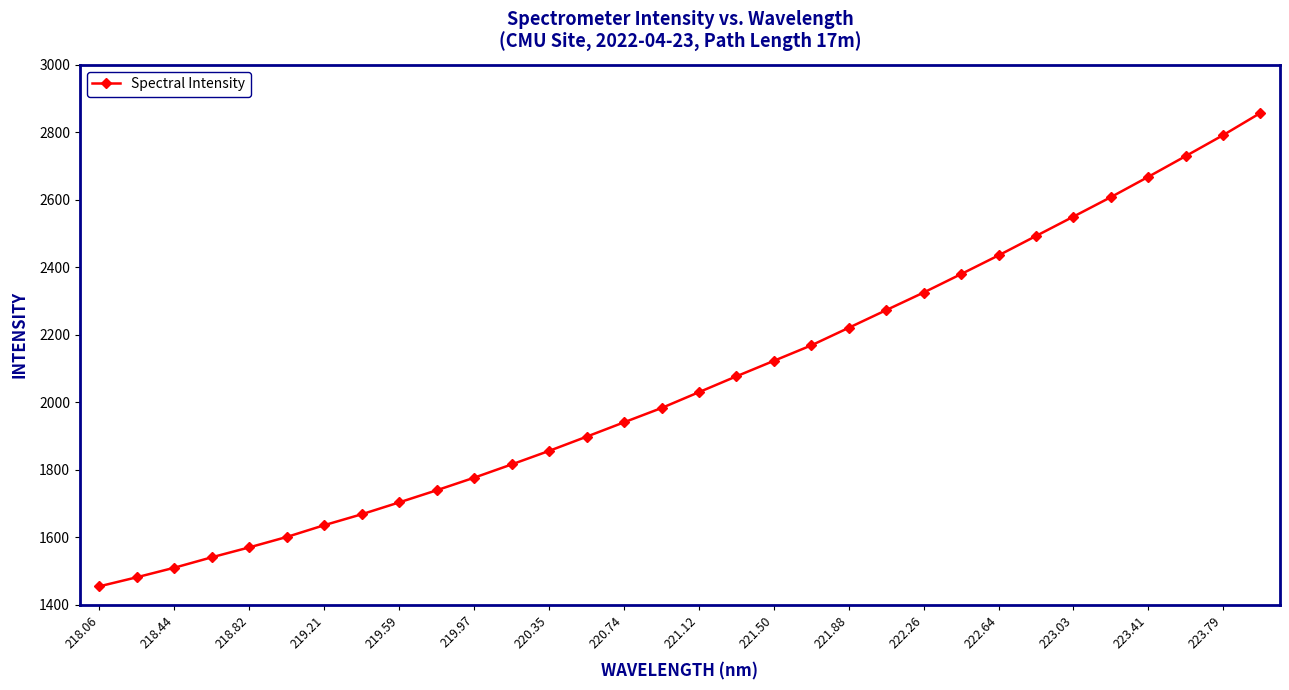

True or false: there are more than 2 points higher than both neighbors.

False